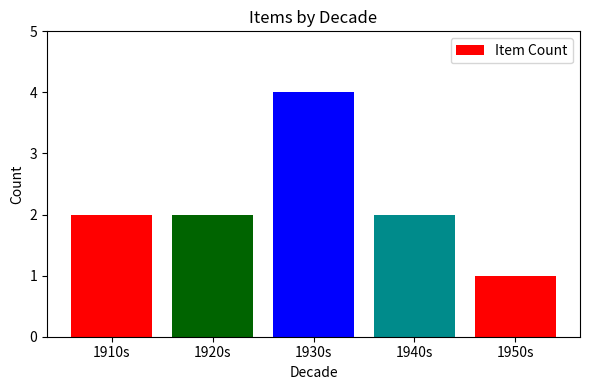

At which category does the chart reach its minimum across all series?

1950s